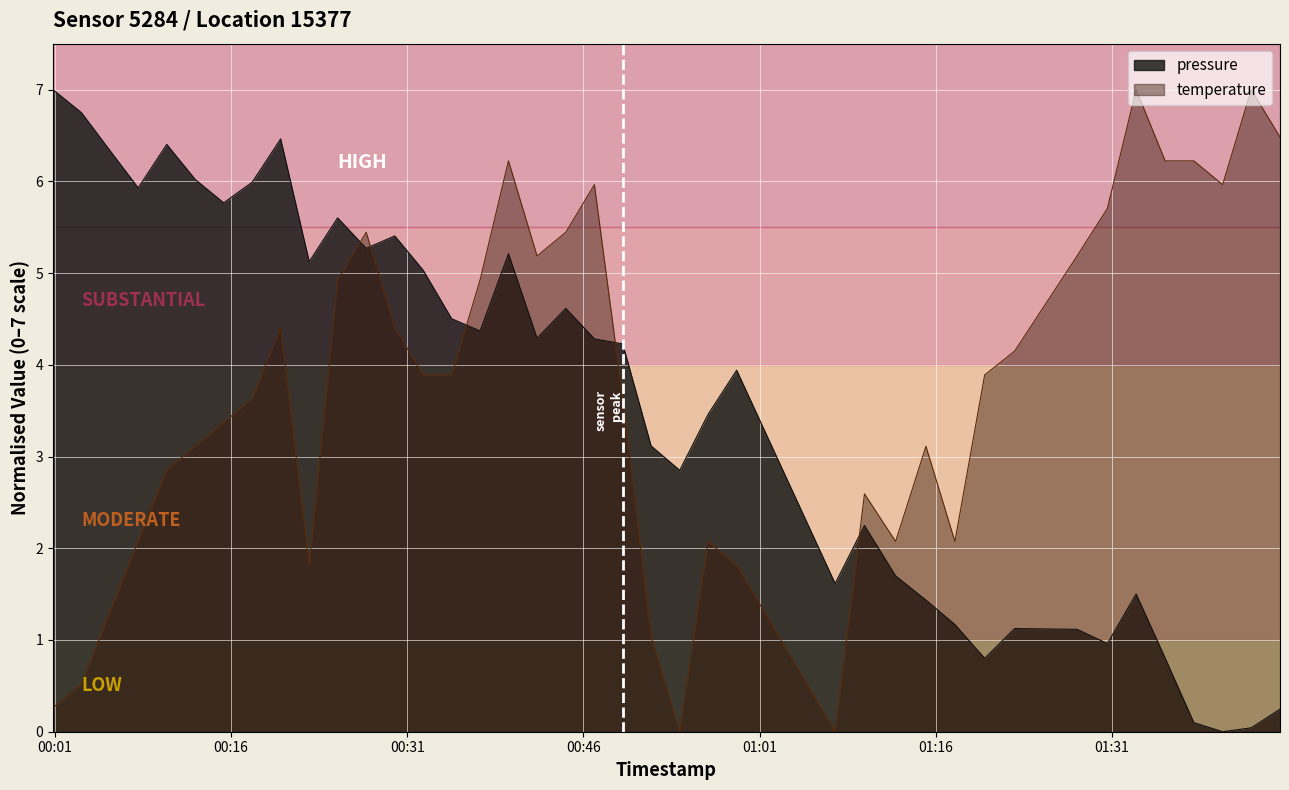

What is the highest value of the temperature series?

7.0